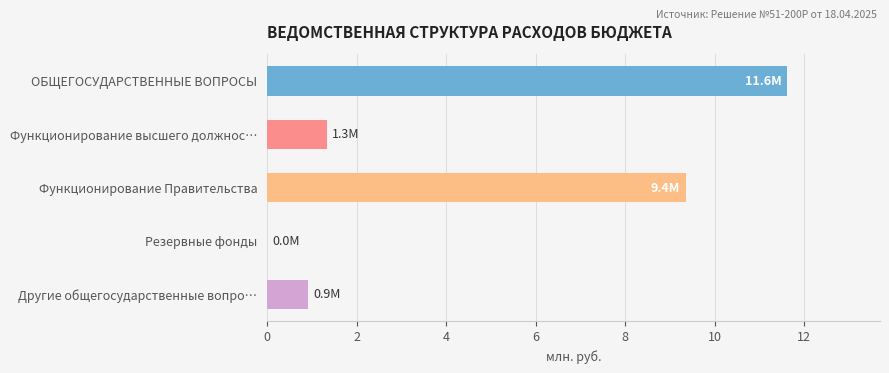

What value does the data have at ОБЩЕГОСУДАРСТВЕННЫЕ ВОПРОСЫ?

11.6